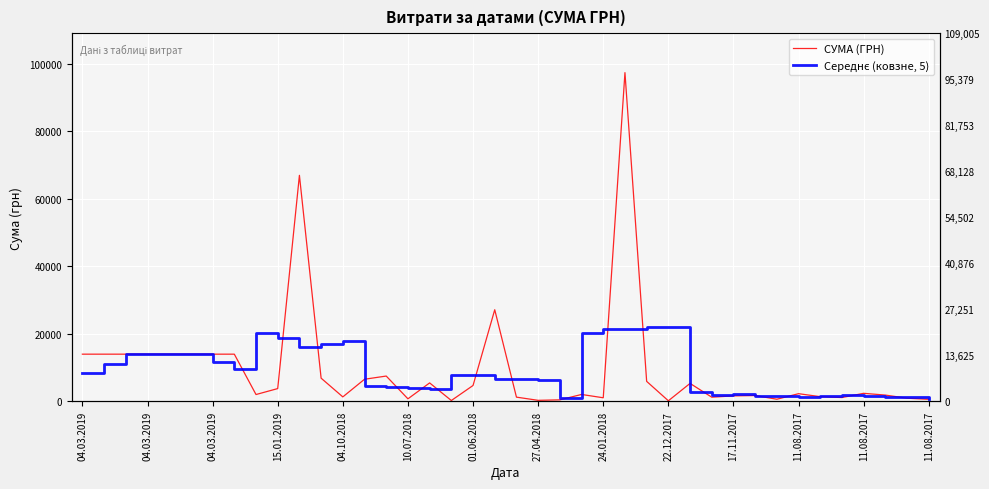

What is the difference between the second highest and second lowest values in the СУМА (ГРН) series?

66670.0